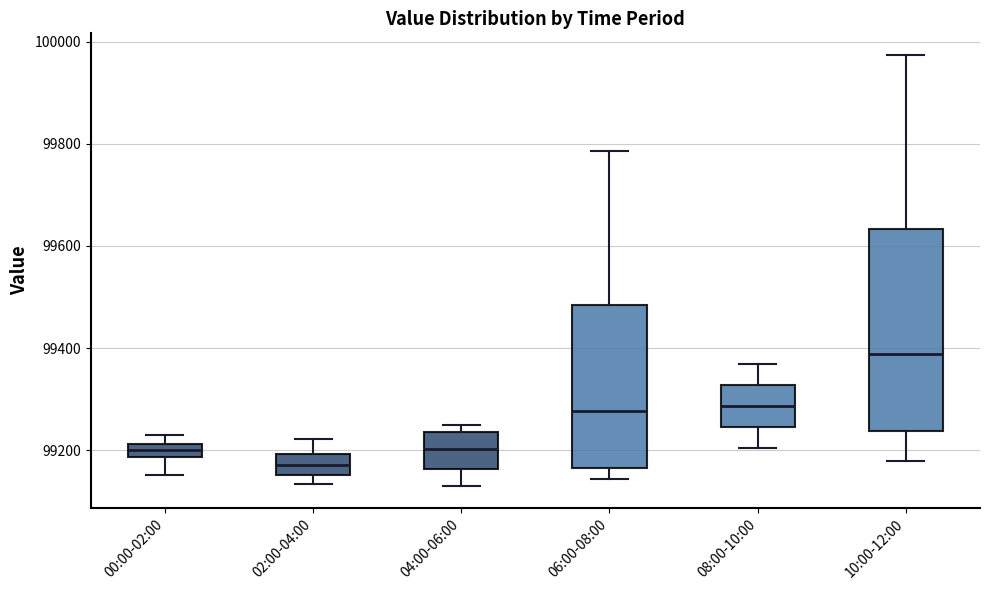

Where does the upper whisker of the box for 08:00-10:00 end on the y-axis? The values are not printed on the chart, so give them approximately, as read against the axis.

99360